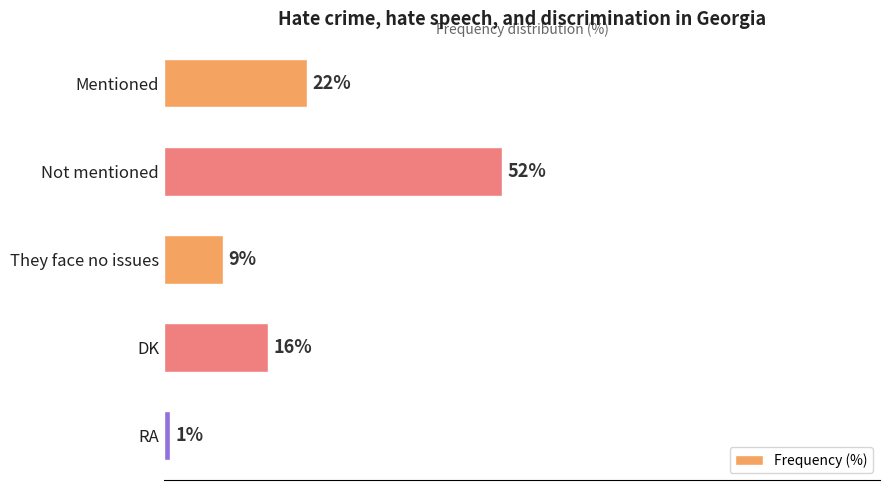

What is the label of the 2nd bar from the bottom?

DK